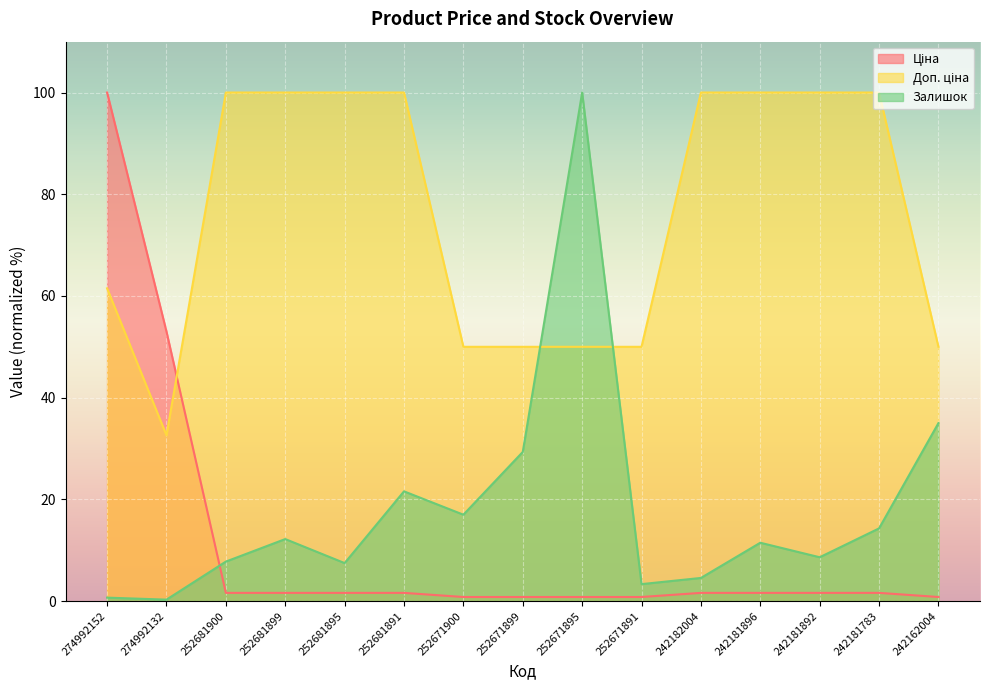

What is the highest value of the Ціна series?

100.0